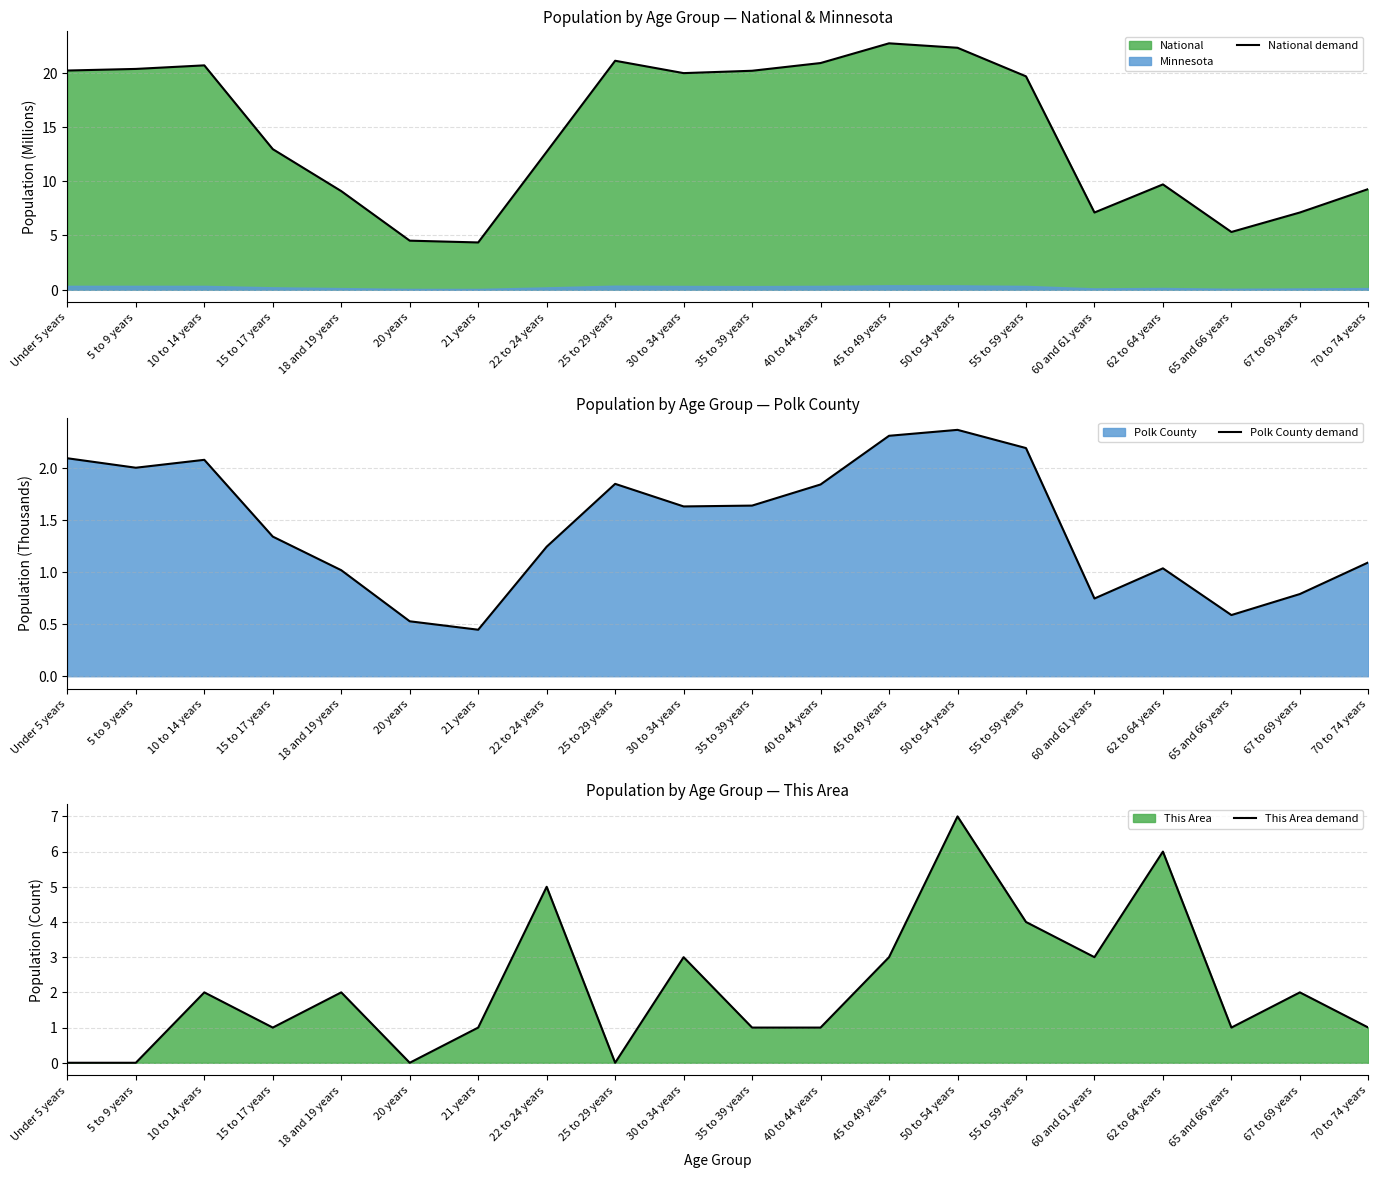

Reading left to right, extract all data points from this chart.

National demand: Under 5 years=20.2	5 to 9 years=20.3	10 to 14 years=20.7	15 to 17 years=13.0	18 and 19 years=9.1	20 years=4.5	21 years=4.4	22 to 24 years=12.7	25 to 29 years=21.1	30 to 34 years=20.0	35 to 39 years=20.2	40 to 44 years=20.9	45 to 49 years=22.7	50 to 54 years=22.3	55 to 59 years=19.7	60 and 61 years=7.1	62 to 64 years=9.7	65 and 66 years=5.3	67 to 69 years=7.1	70 to 74 years=9.3
Polk County demand: Under 5 years=2.1	5 to 9 years=2.0	10 to 14 years=2.1	15 to 17 years=1.3	18 and 19 years=1.0	20 years=0.5	21 years=0.4	22 to 24 years=1.2	25 to 29 years=1.8	30 to 34 years=1.6	35 to 39 years=1.6	40 to 44 years=1.8	45 to 49 years=2.3	50 to 54 years=2.4	55 to 59 years=2.2	60 and 61 years=0.7	62 to 64 years=1.0	65 and 66 years=0.6	67 to 69 years=0.8	70 to 74 years=1.1
This Area demand: Under 5 years=0.0	5 to 9 years=0.0	10 to 14 years=2.0	15 to 17 years=1.0	18 and 19 years=2.0	20 years=0.0	21 years=1.0	22 to 24 years=5.0	25 to 29 years=0.0	30 to 34 years=3.0	35 to 39 years=1.0	40 to 44 years=1.0	45 to 49 years=3.0	50 to 54 years=7.0	55 to 59 years=4.0	60 and 61 years=3.0	62 to 64 years=6.0	65 and 66 years=1.0	67 to 69 years=2.0	70 to 74 years=1.0